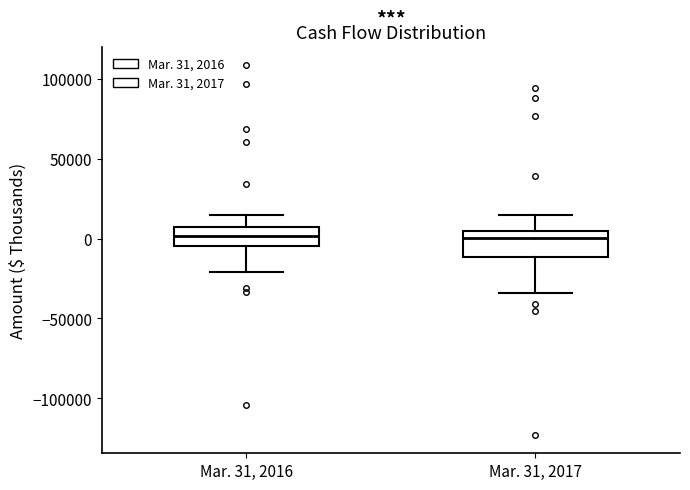

Reading left to right, read every box against the y-axis: the position of its median line, the range the box covers, and the ends of its whiskers. The values are not printed on the chart, so give them approximately, as read against the axis.

Mar. 31, 2016: median 0, box -5000 to 5000, whiskers -20000 to 15000
Mar. 31, 2017: median 0, box -10000 to 5000, whiskers -35000 to 15000